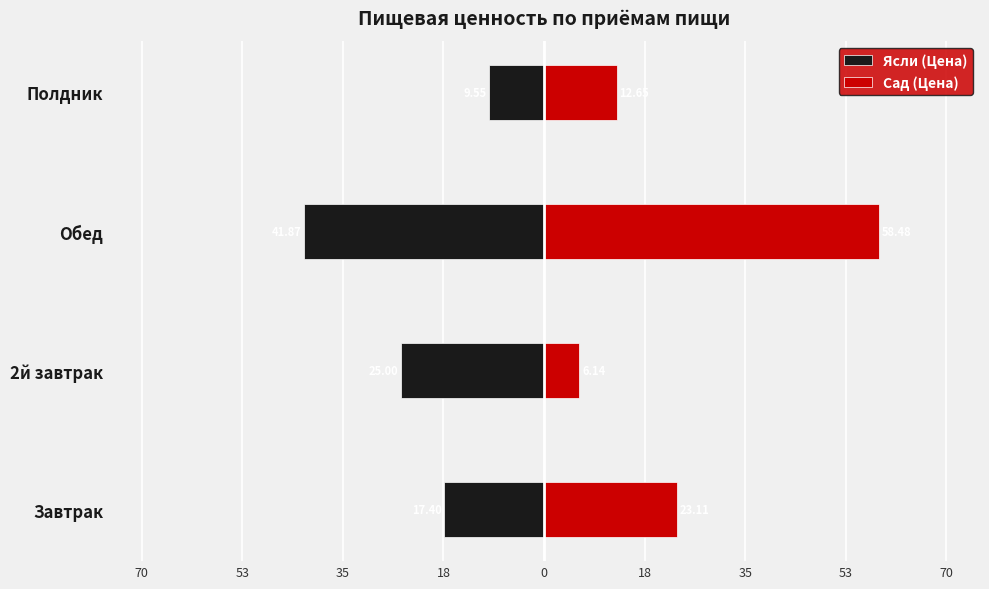

The value of Сад (Цена) at Обед is 16.3. True or false?

False